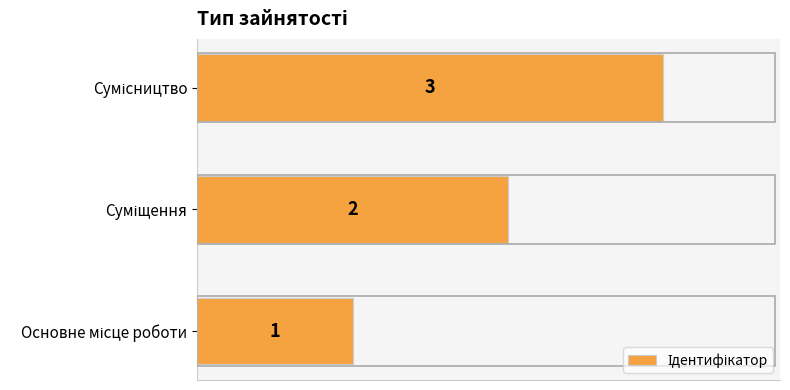

What is the maximum value shown in the chart?

3